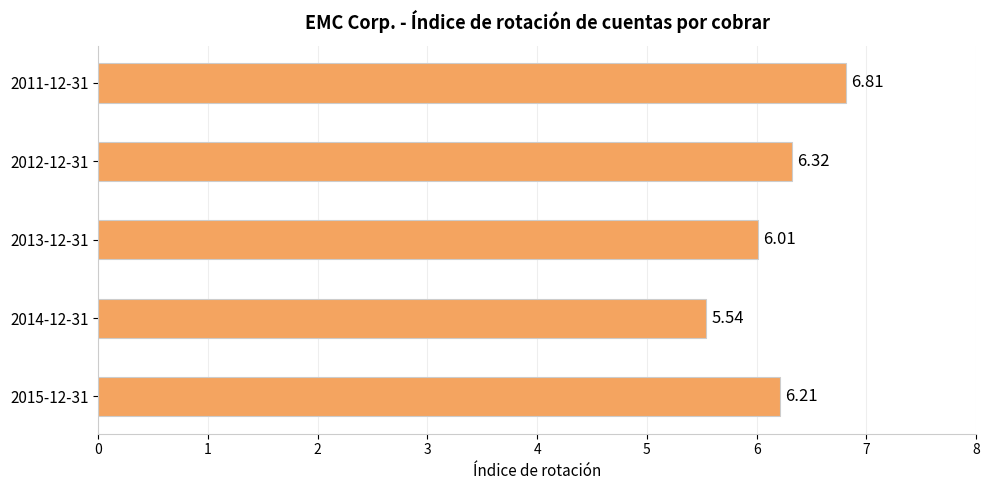

Which category has the lowest value across all series?

2014-12-31